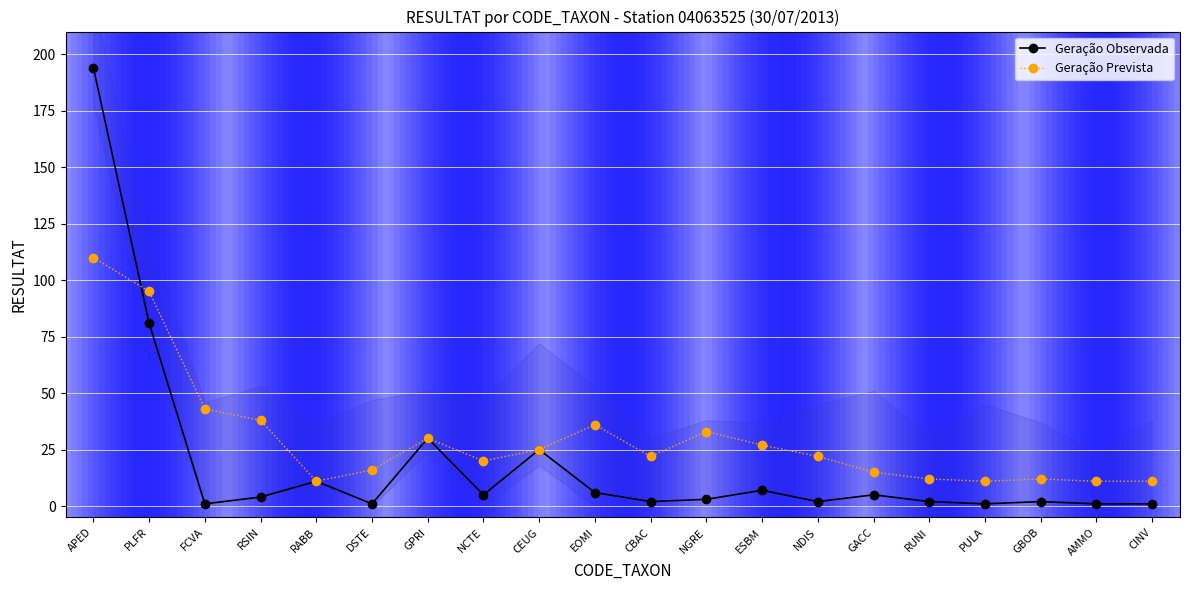

What is the sum of all Geração Prevista values?

600